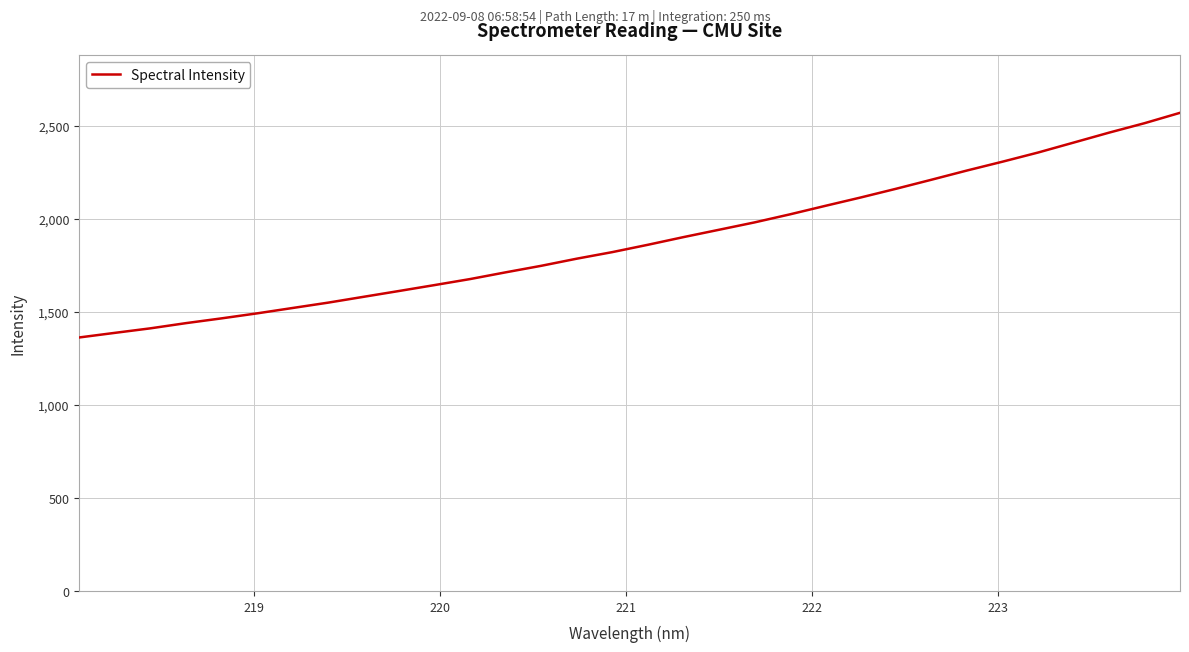

What is the minimum value shown in the chart?

1363.2